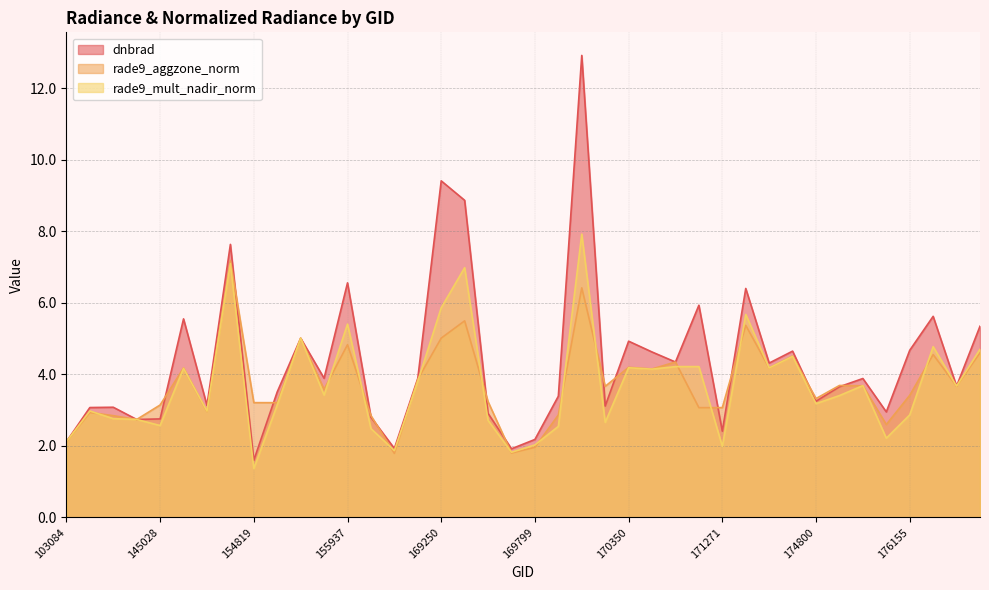

What are all the series names shown in the legend?

dnbrad, rade9_aggzone_norm, rade9_mult_nadir_norm